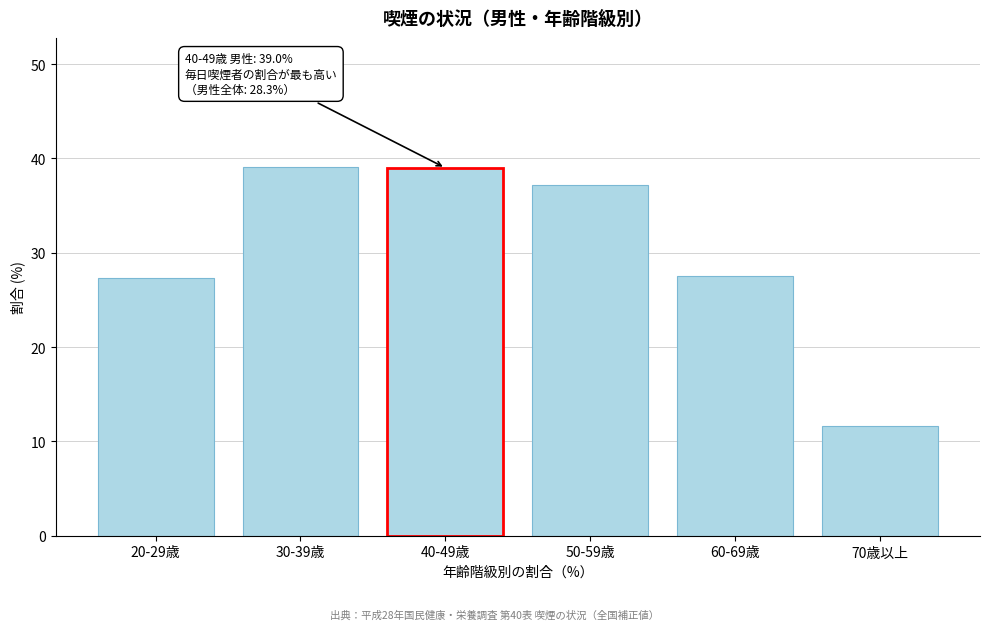

What is the ratio of the value at 50-59歳 to the value at 20-29歳?

1.4